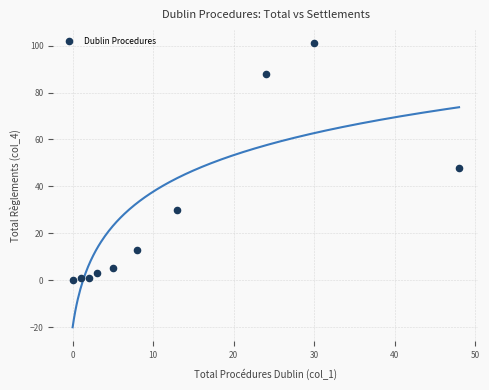

What is the range of X values (max minus min)?

48